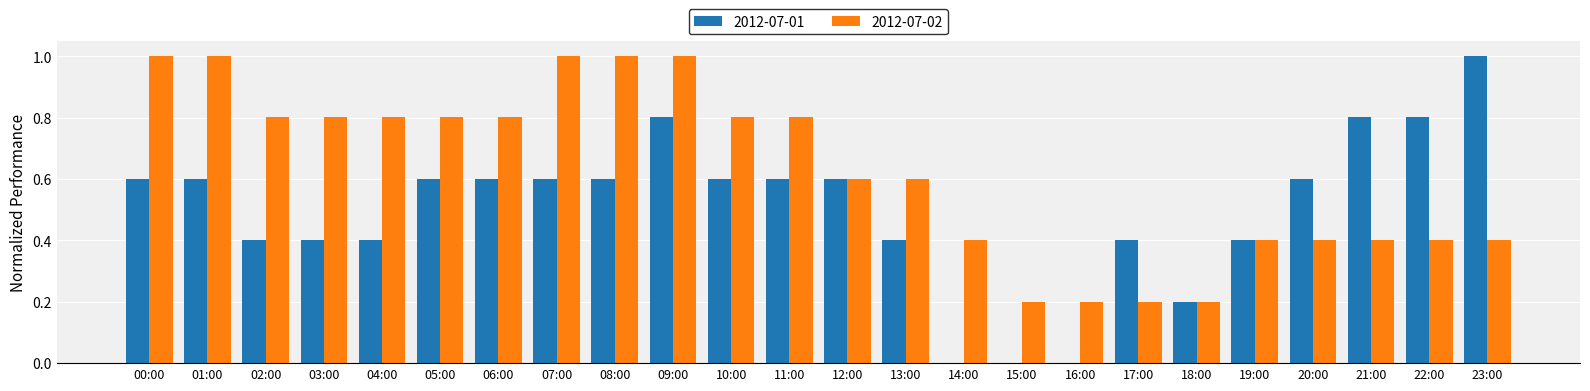

What is the highest value of the 2012-07-02 series?

1.0